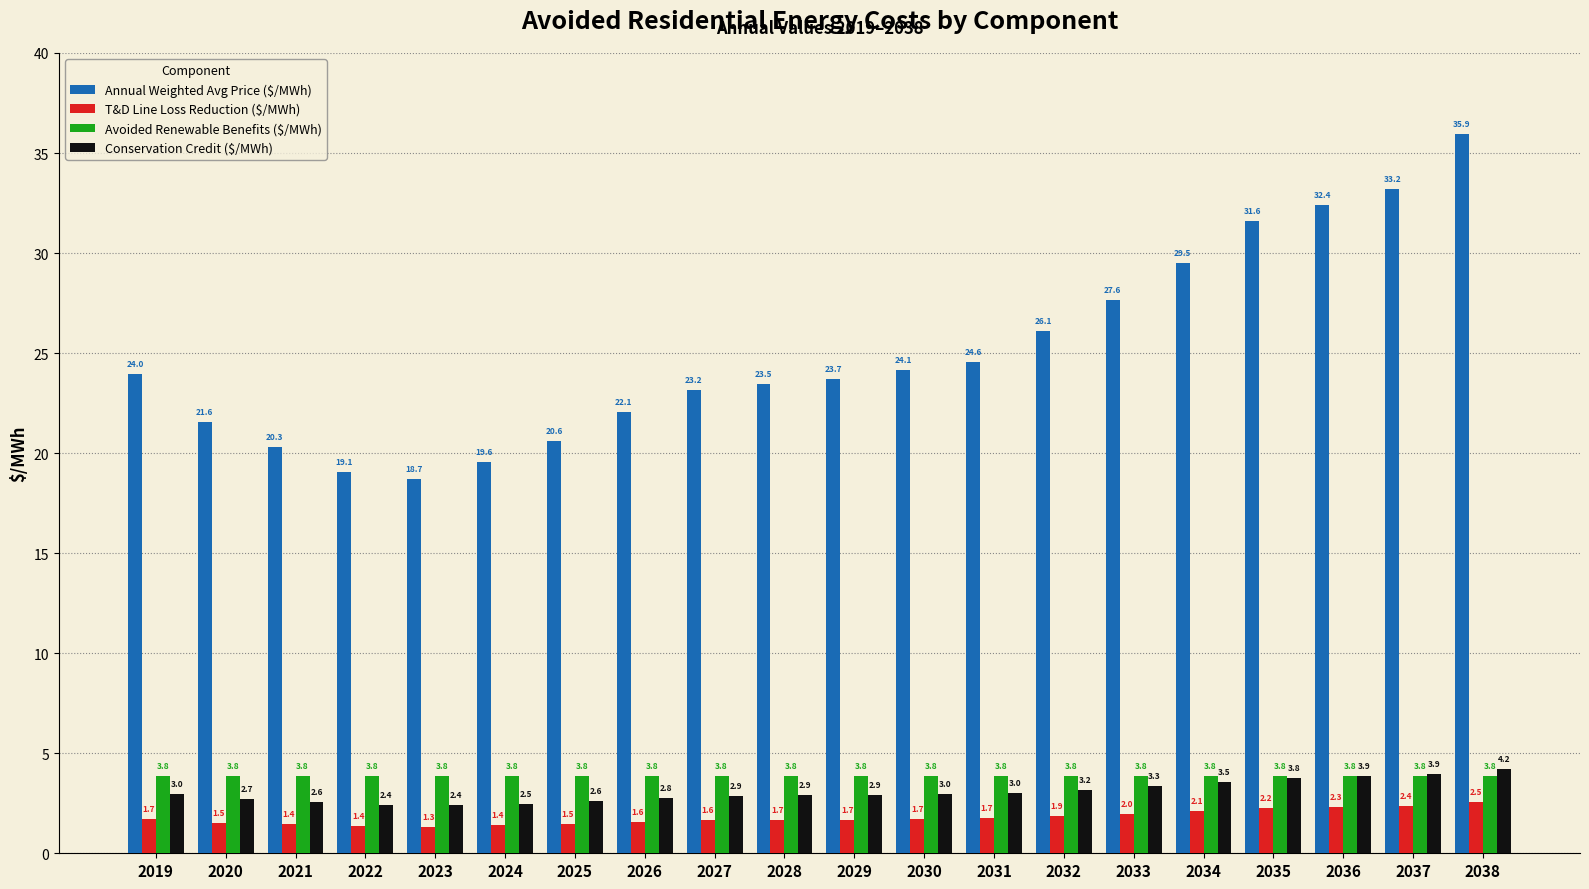

What is the difference between the maximum and minimum values in the Conservation Credit ($/MWh) series?

1.8